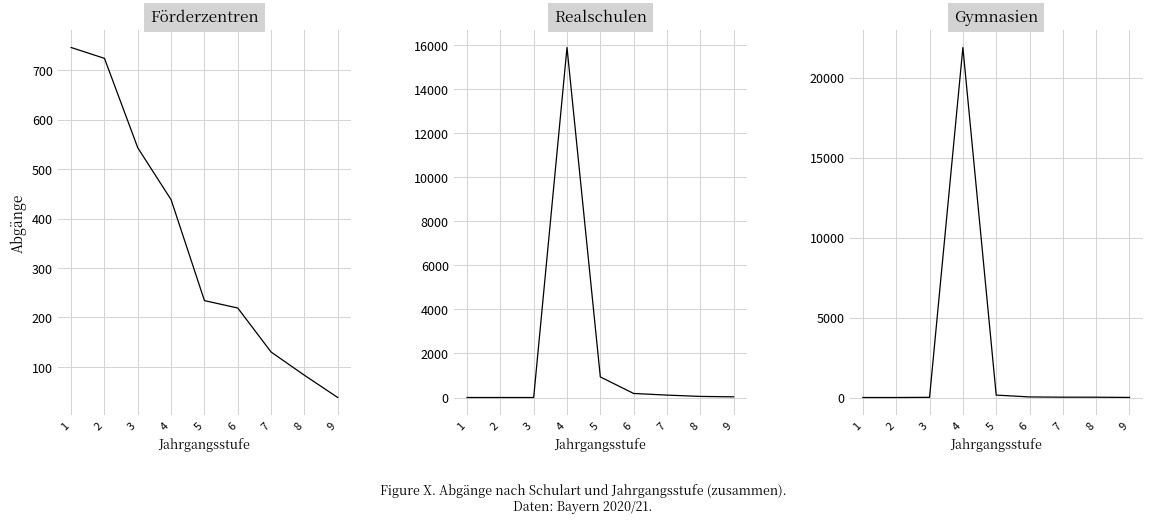

At which label does Förderzentren first exceed 234?

1